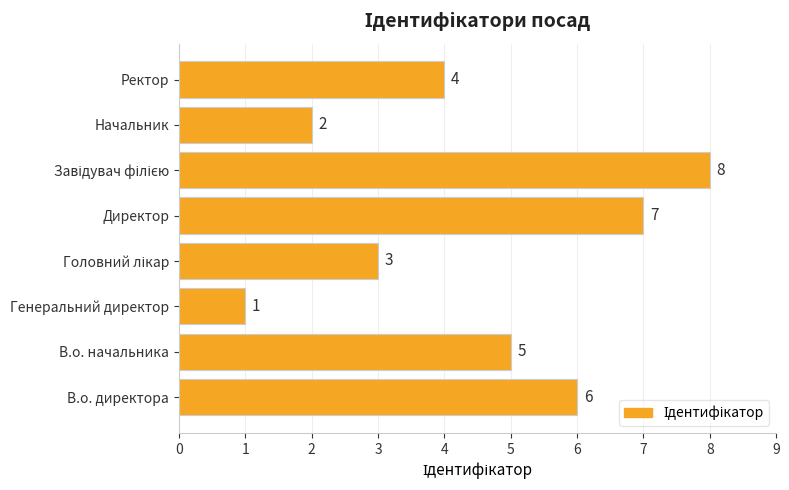

What is the smallest value displayed?

1